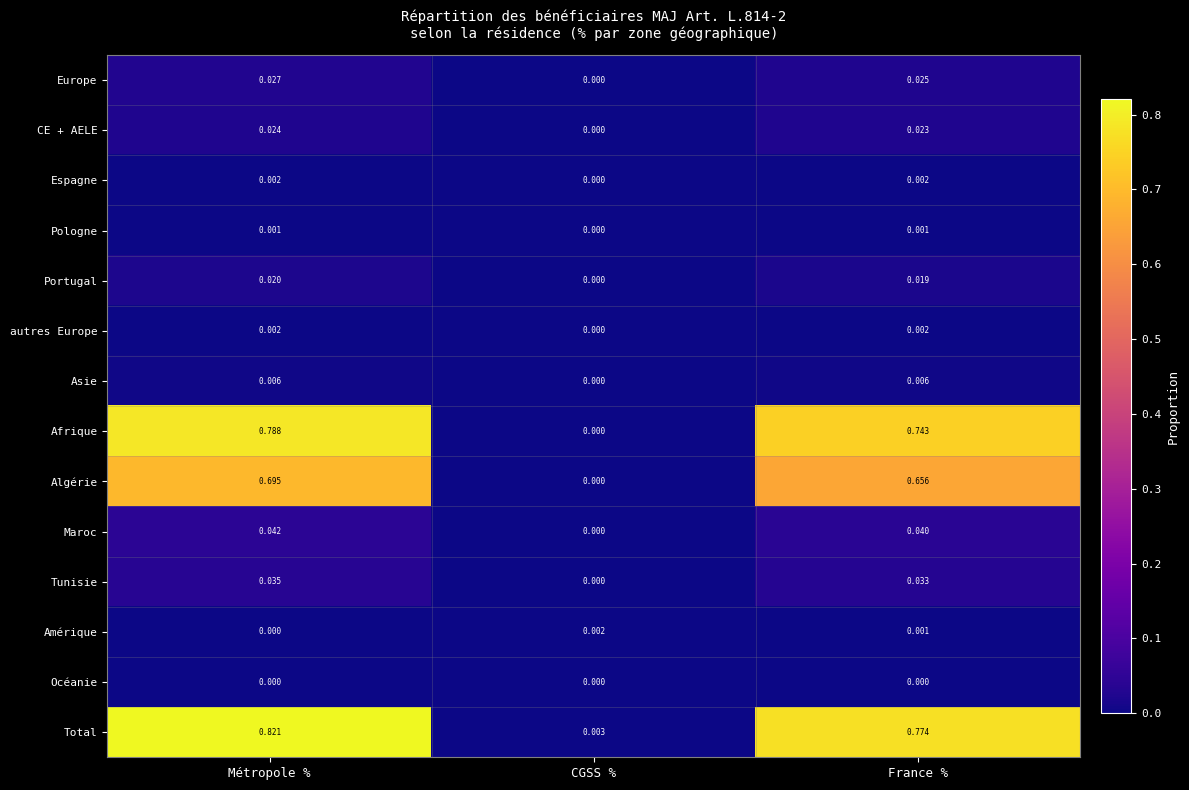

Which series has the widest spread of values?

Total